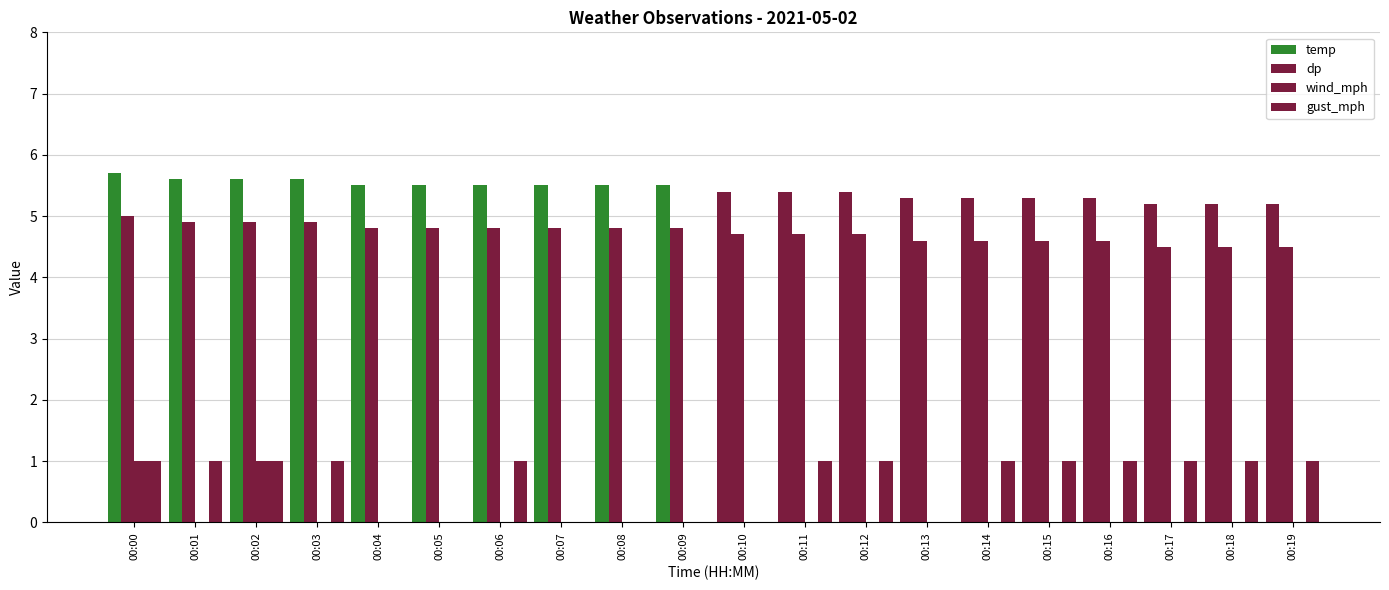

At how many categories does at least one series exceed 0?

20